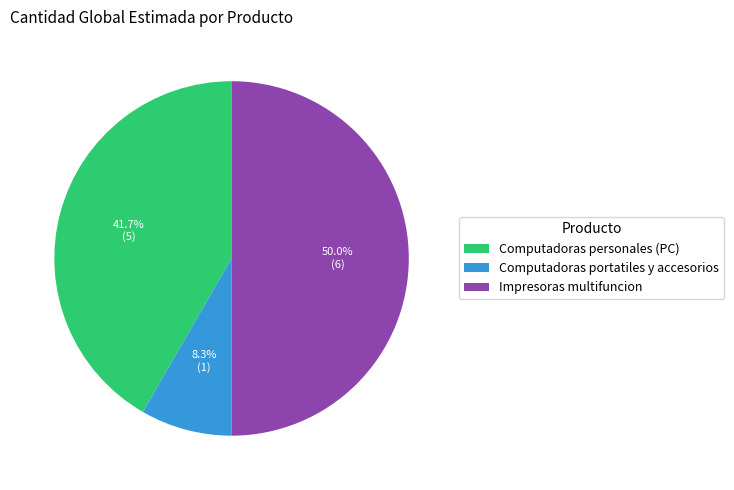

Is Computadoras personales (PC) the majority of the pie?

No